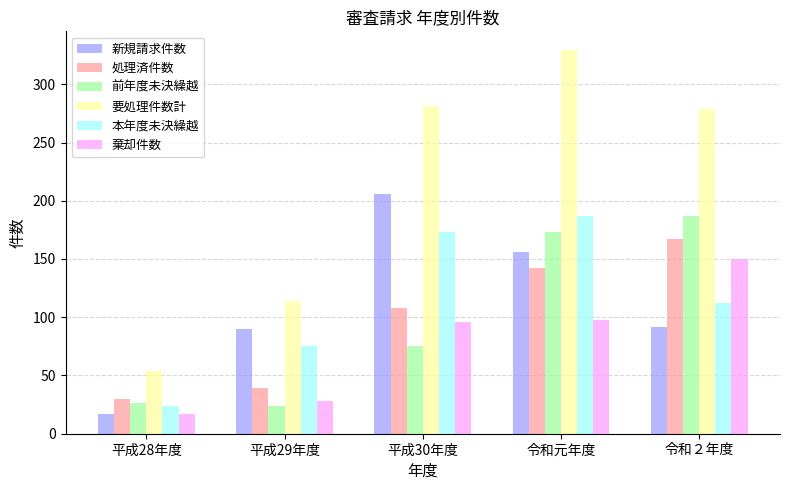

Where does the 新規請求件数 series first go above 92?

平成30年度